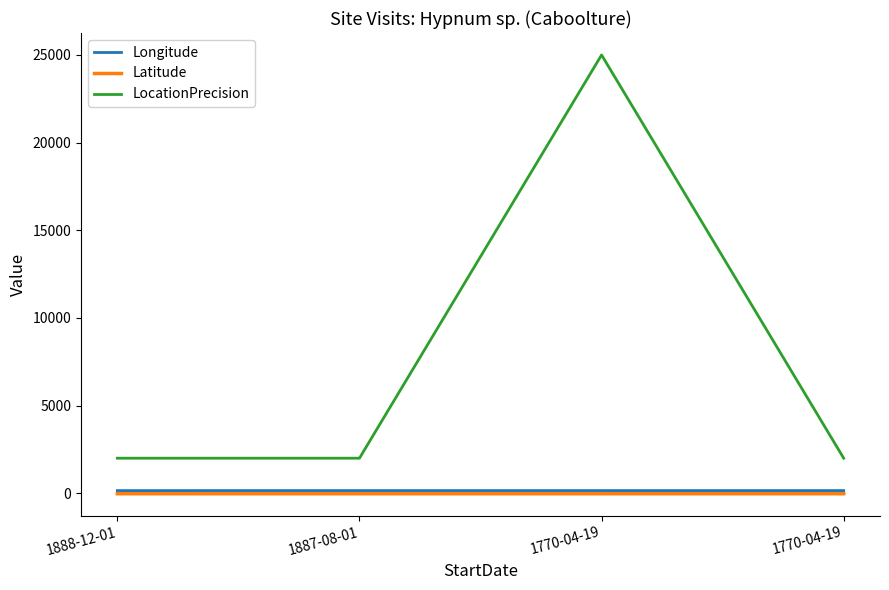

List the series in order of their peak value, lowest first.

Latitude, Longitude, LocationPrecision